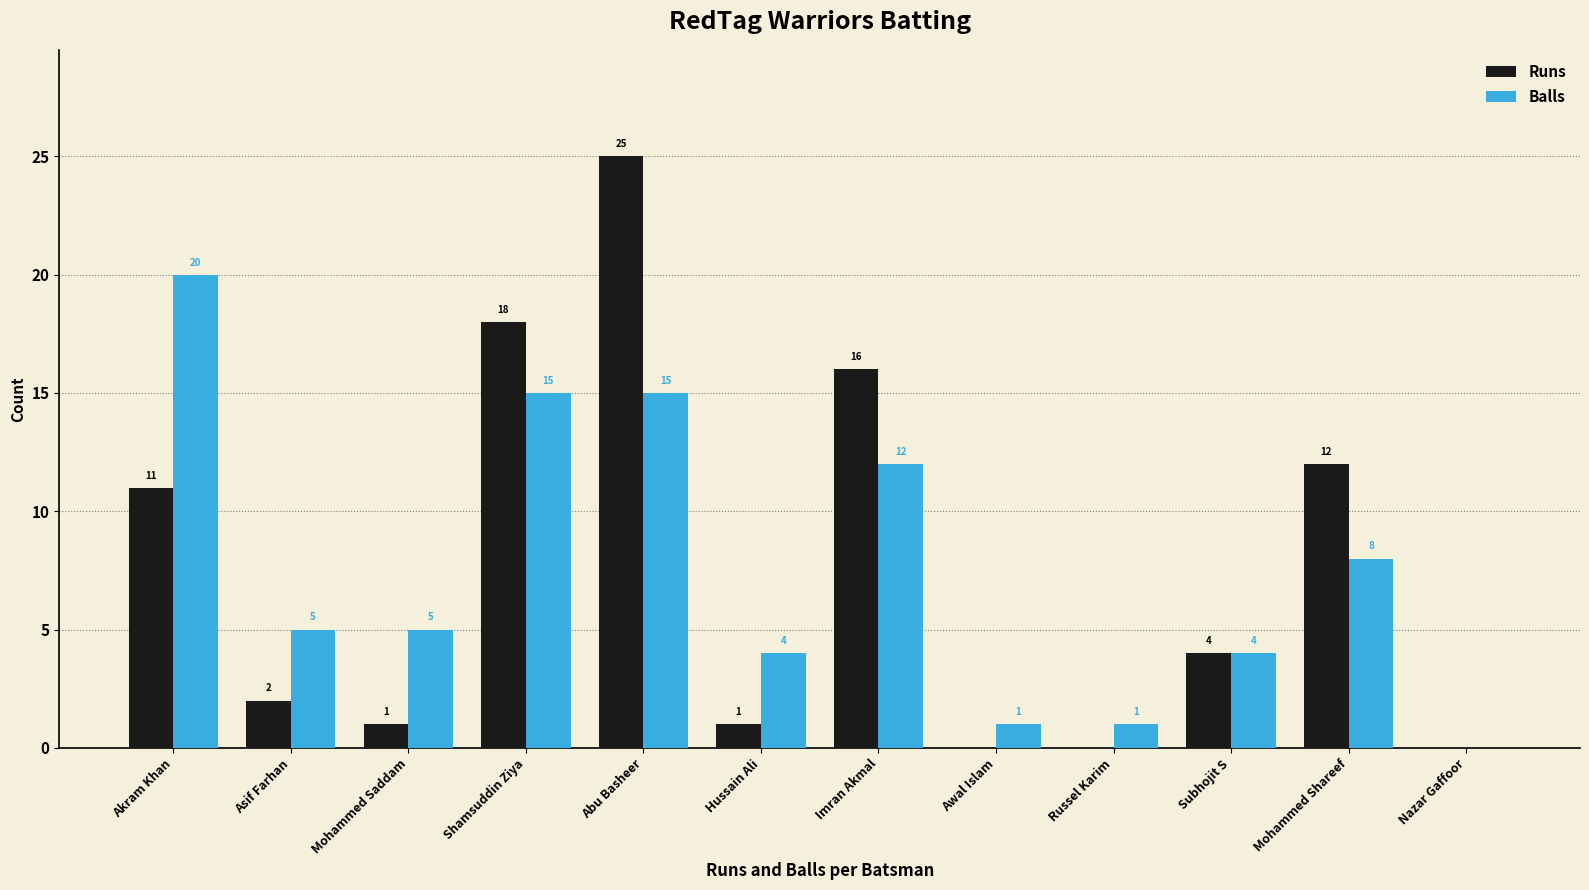

At which label does Balls reach its peak?

Akram Khan